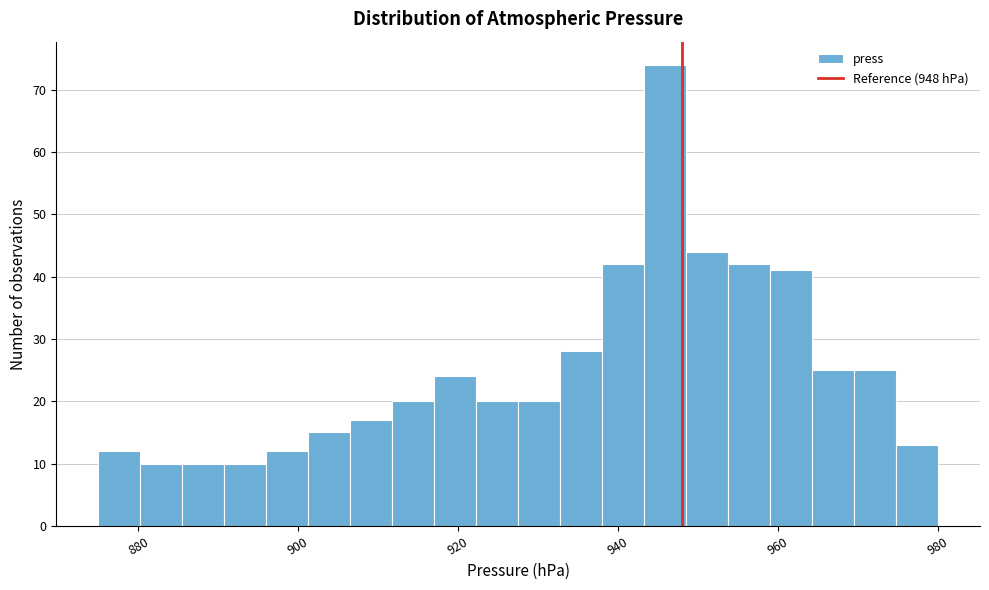

Around what value on the x-axis is the tallest bar? Give the approximate position of its centre, as read against the axis.

946